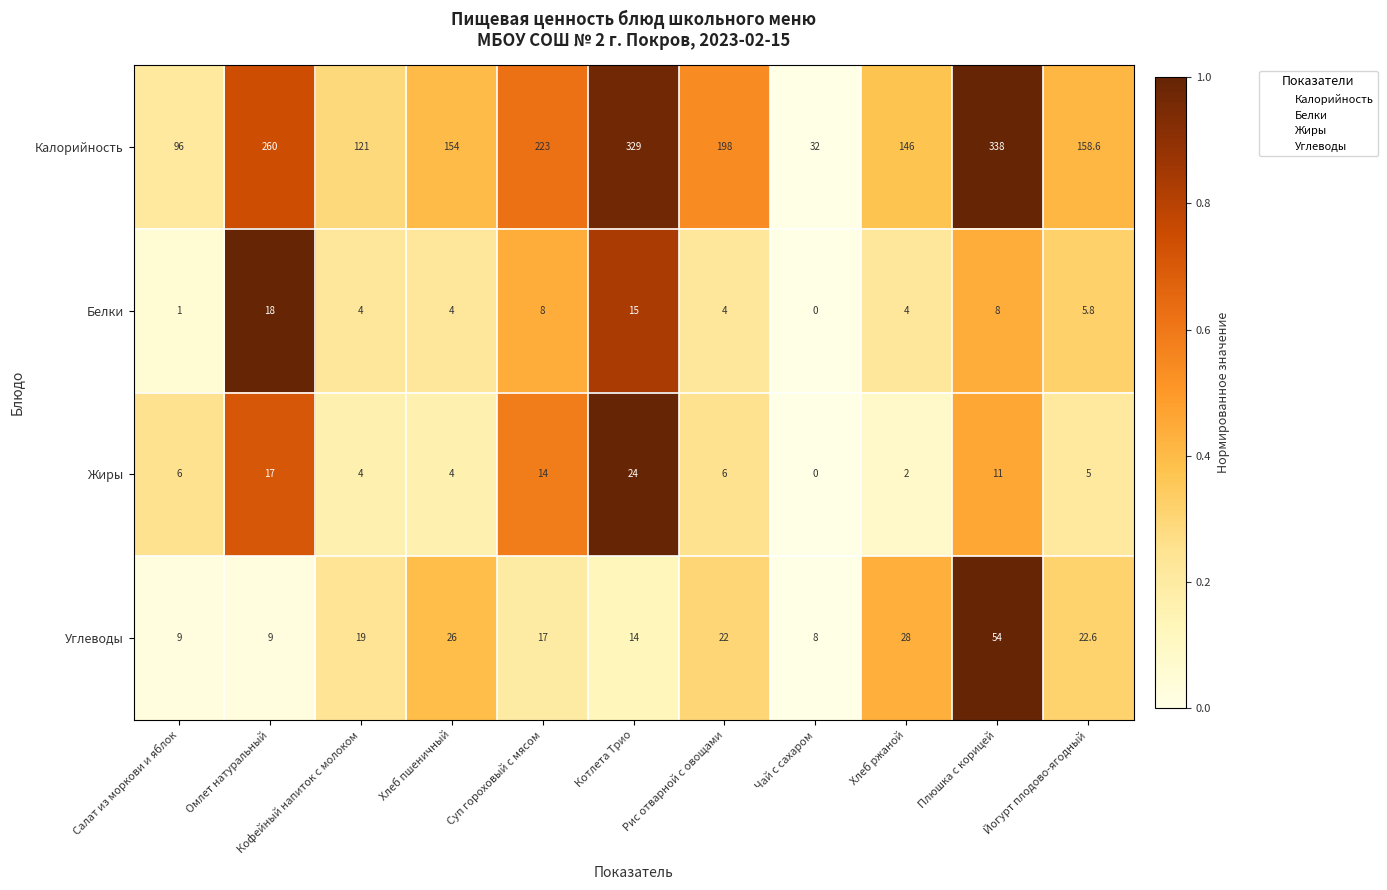

At how many categories does at least one series exceed 0?

11